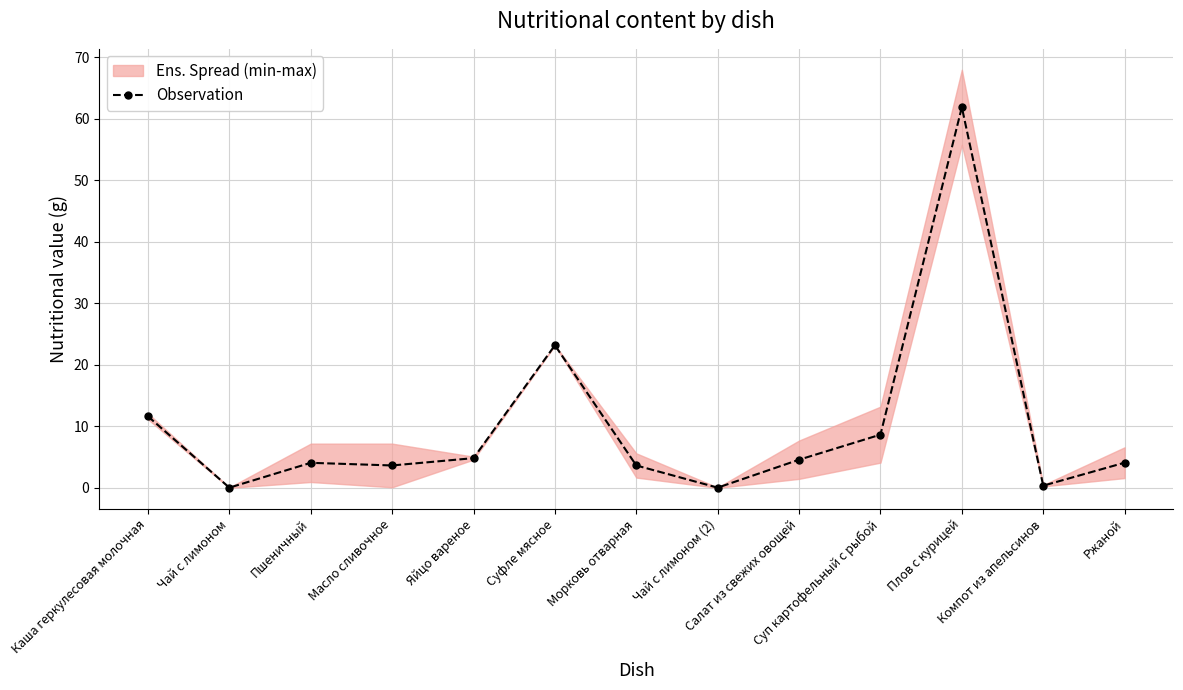

Reading right to left, transcribe all the data shown in this chart.

Ржаной=4.1	Компот из апельсинов=0.4	Плов с курицей=61.9	Суп картофельный с рыбой=8.7	Салат из свежих овощей=4.6	Чай с лимоном (2)=0.0	Морковь отварная=3.6	Суфле мясное=23.2	Яйцо вареное=4.8	Масло сливочное=3.6	Пшеничный=4.1	Чай с лимоном=0.0	Каша геркулесовая молочная=11.6